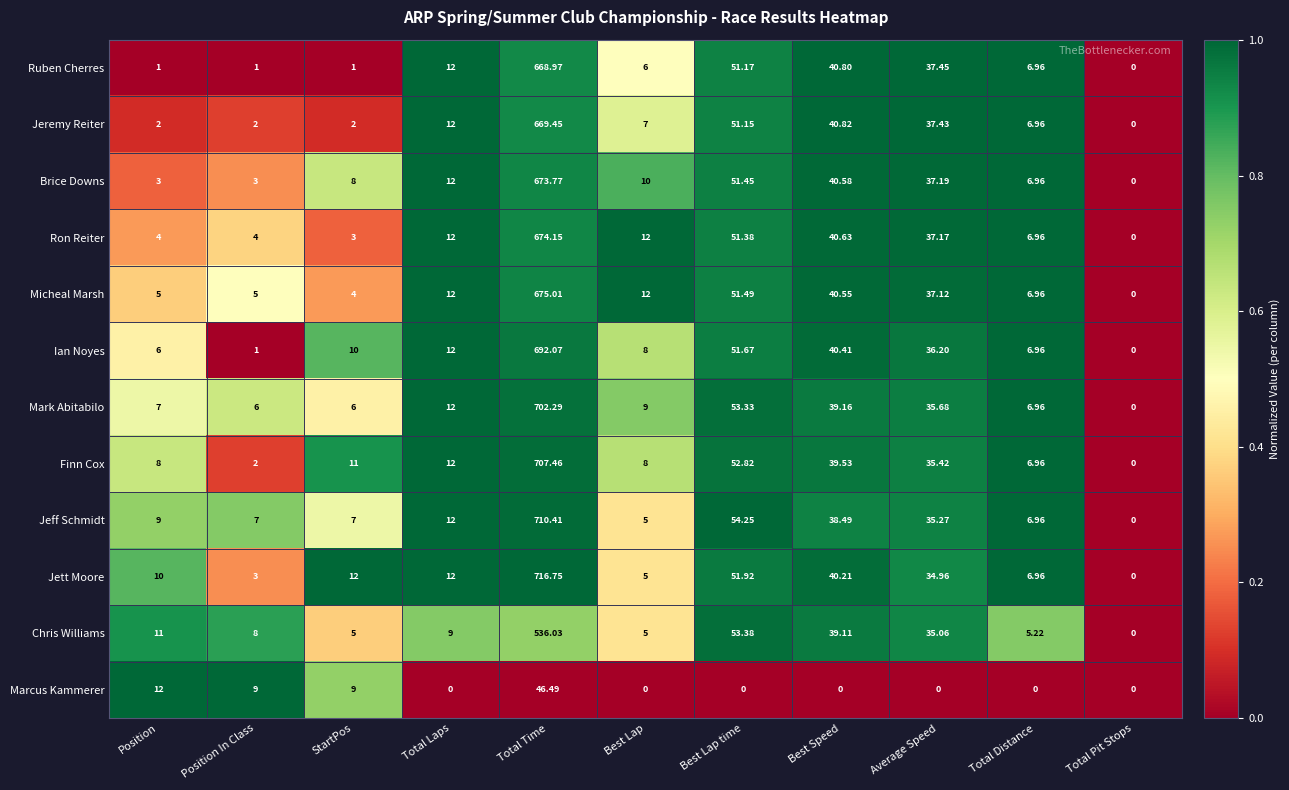

At which category is the sum across all series the highest?

Total Time